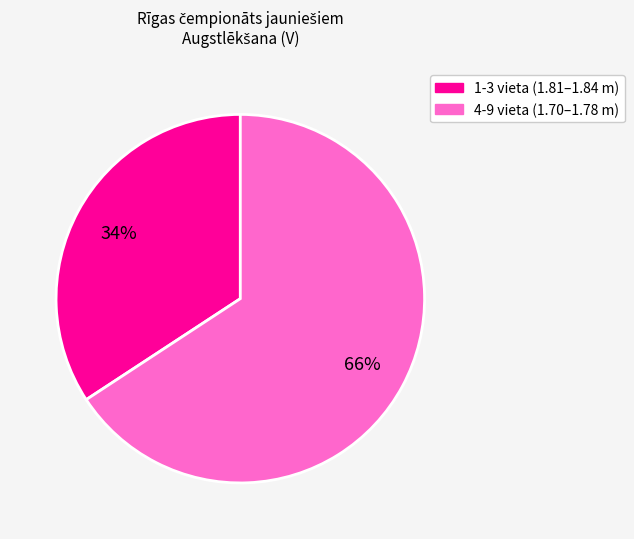

Does any single category account for the majority?

Yes